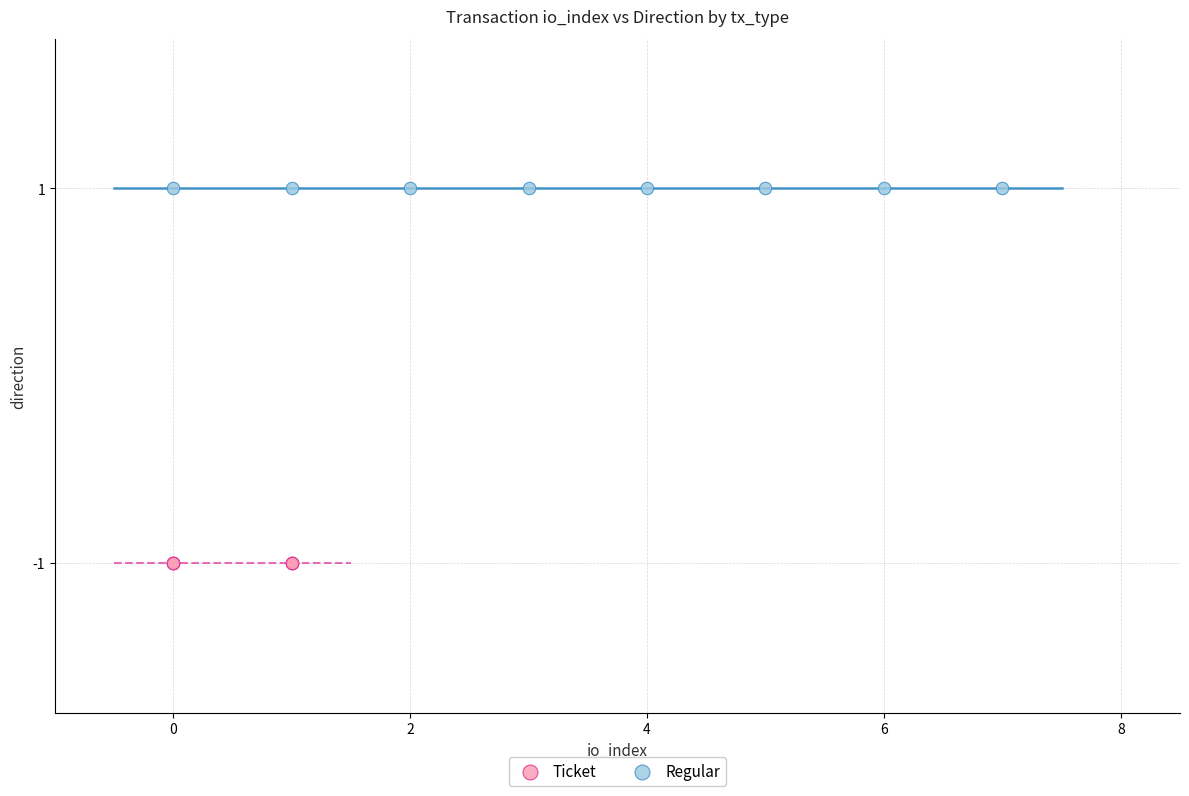

What are all the series names shown in the legend?

Ticket, Regular